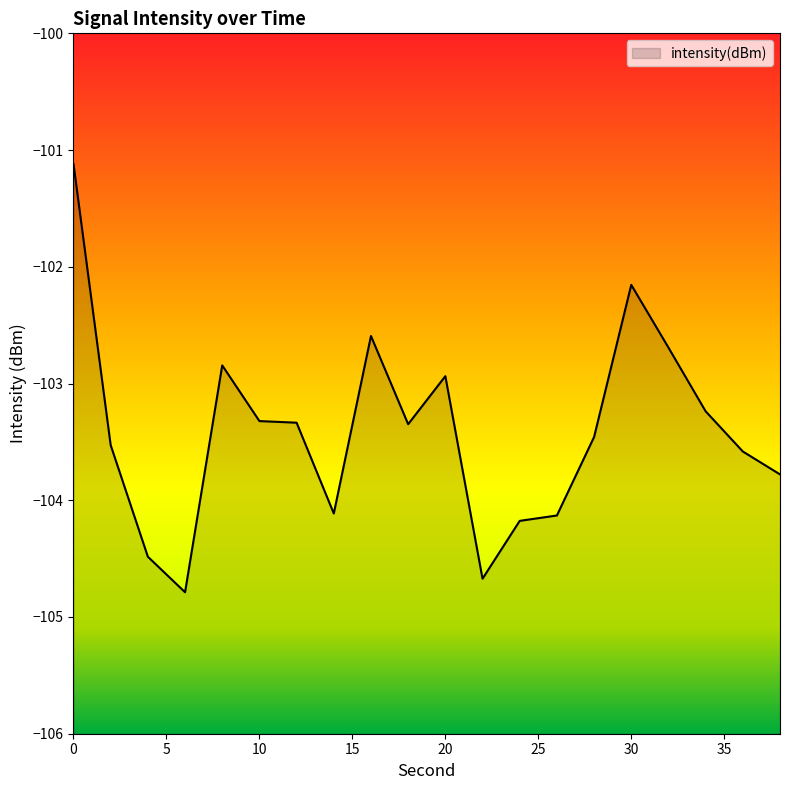

The value at 16 is -26.7. True or false?

False